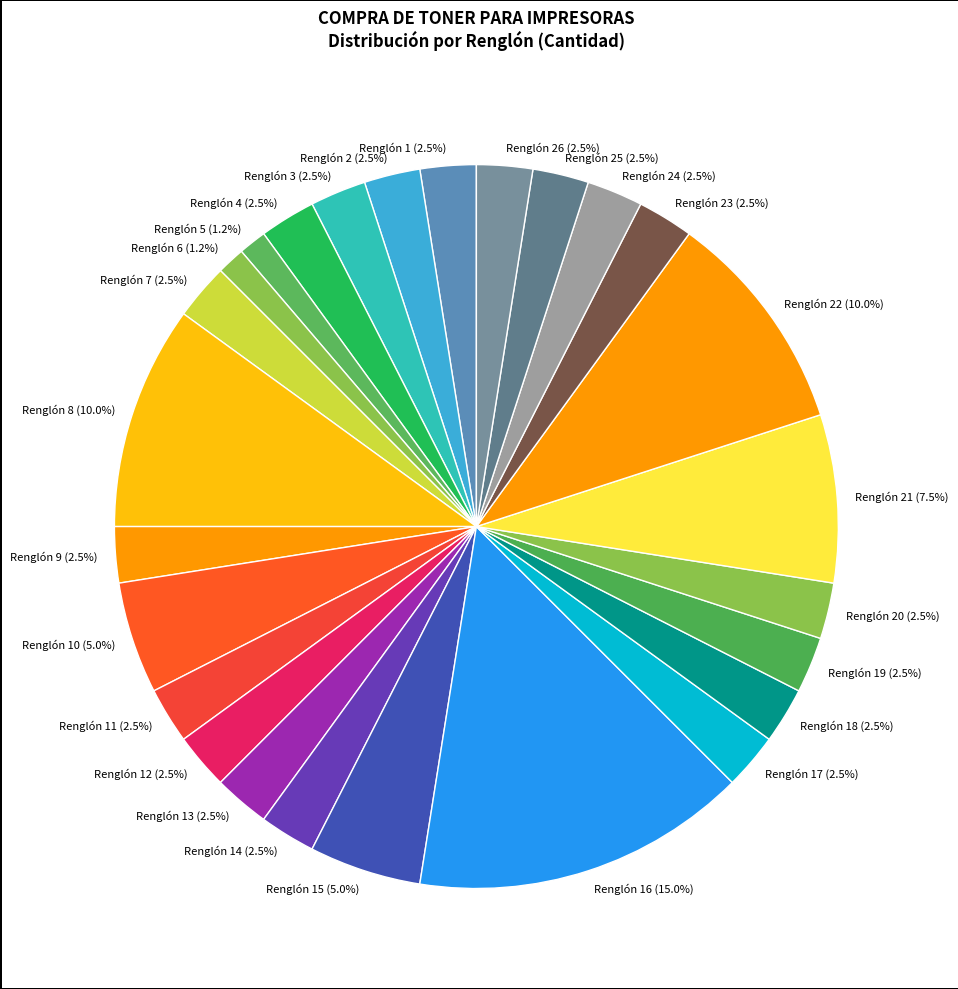

Combined, do Renglón 23 (2.5%) and Renglón 25 (2.5%) account for over 50%?

No